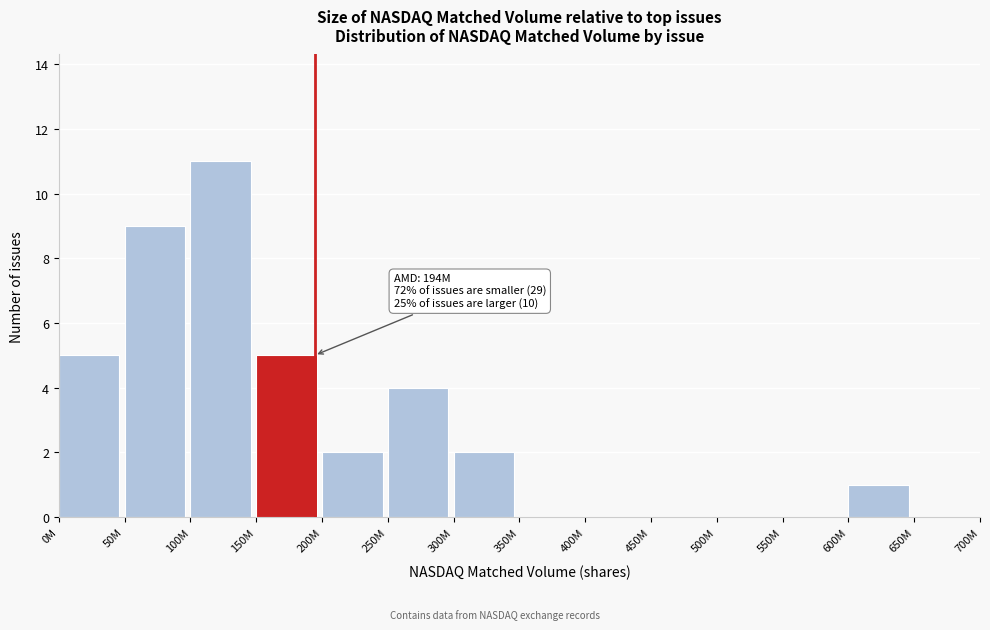

Reading left to right, transcribe all the data shown in this chart.

0M=5	50M=9	100M=11	150M=5	200M=2	250M=4	300M=2	350M=0	400M=0	450M=0	500M=0	550M=0	600M=1	650M=0